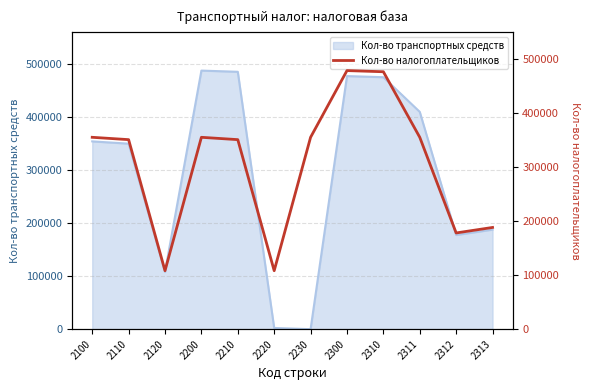

The value of Кол-во транспортных средств at 2100 is 637552. True or false?

False